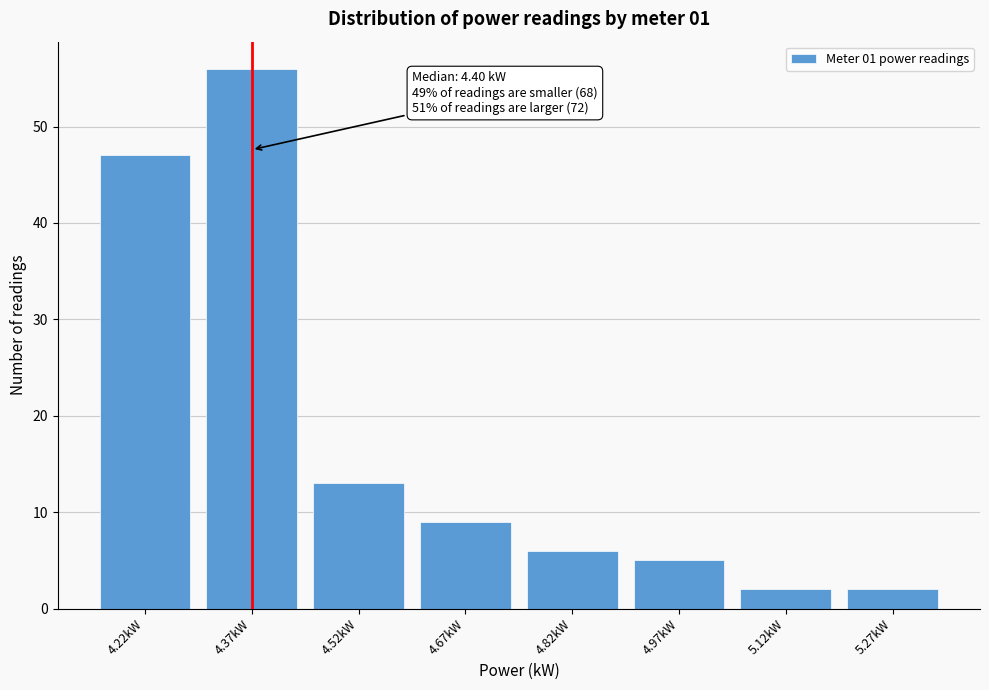

Reading right to left, extract all data points from this chart.

5.27kW=2	5.12kW=2	4.97kW=5	4.82kW=6	4.67kW=9	4.52kW=13	4.37kW=56	4.22kW=47